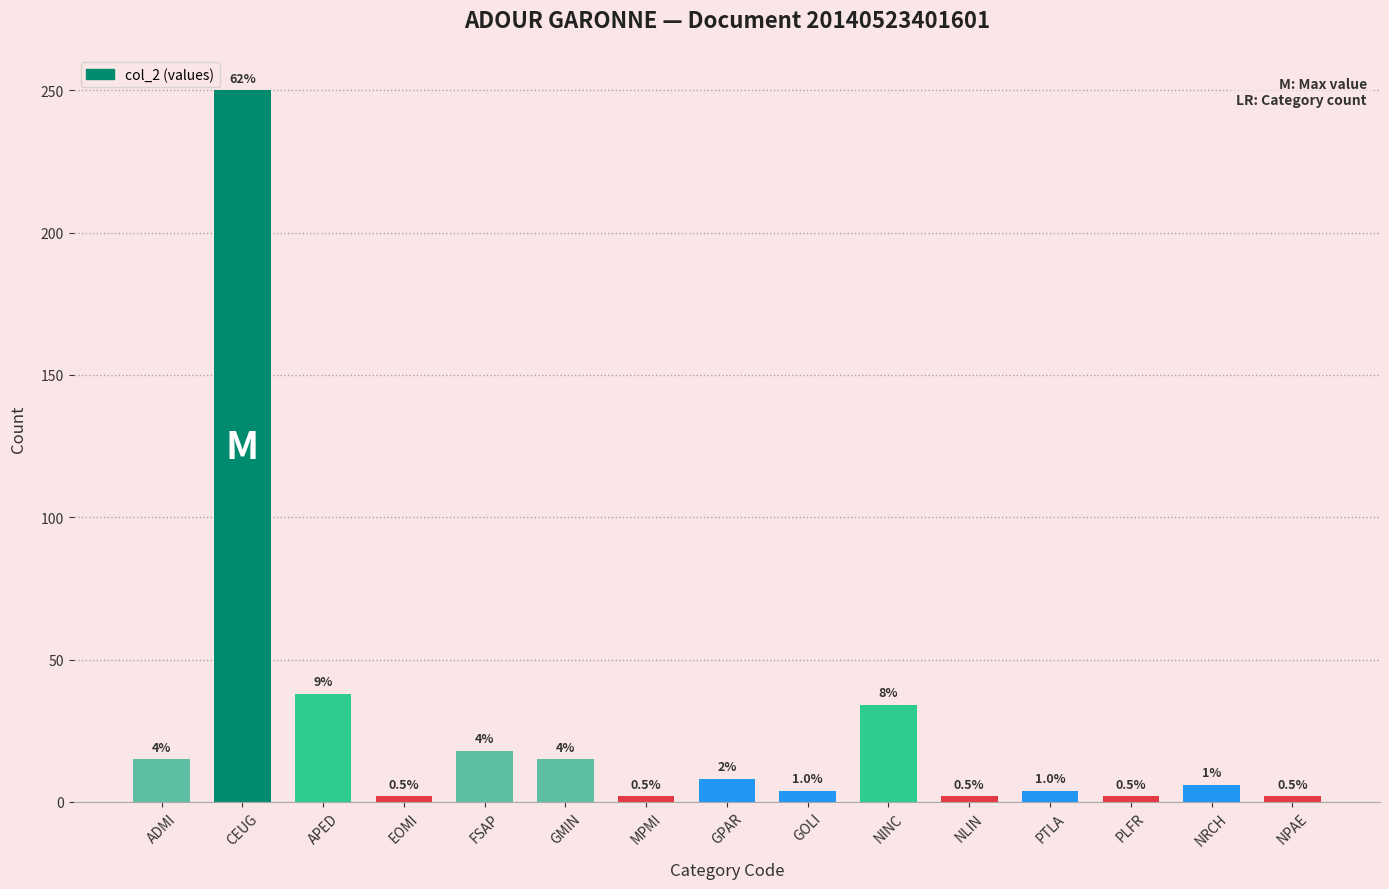

Does the chart contain stacked bars?

No